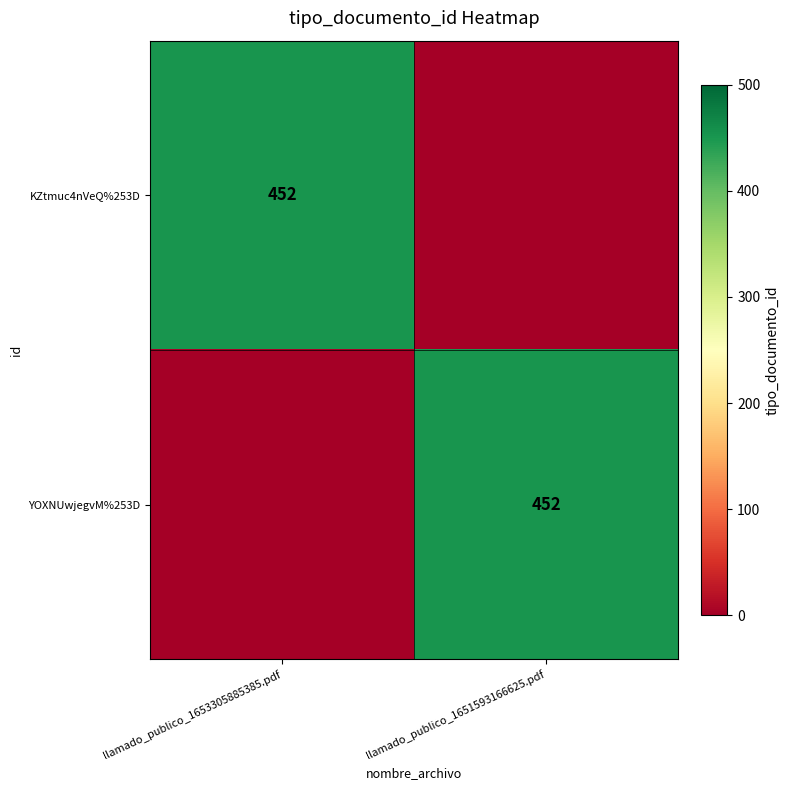

What is the total value across all series at llamado_publico_1653305885385.pdf?

452